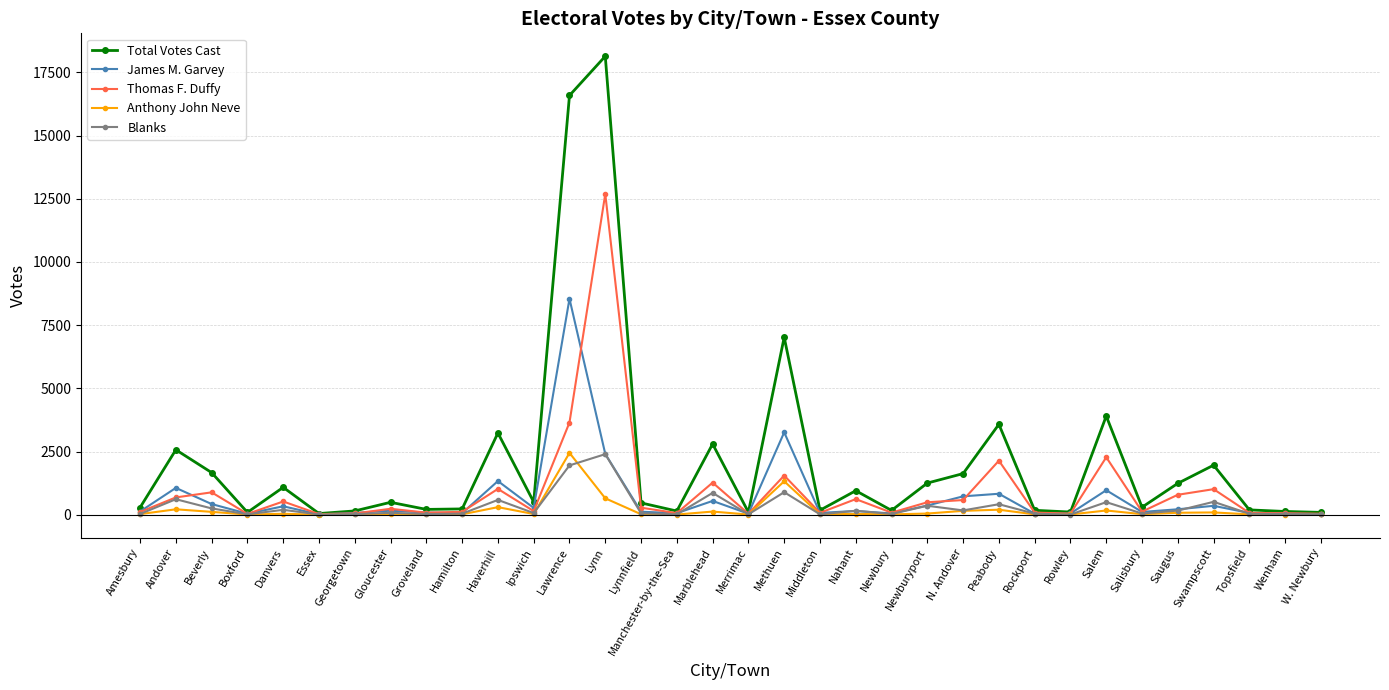

At which category does the chart reach its peak across all series?

Lynn